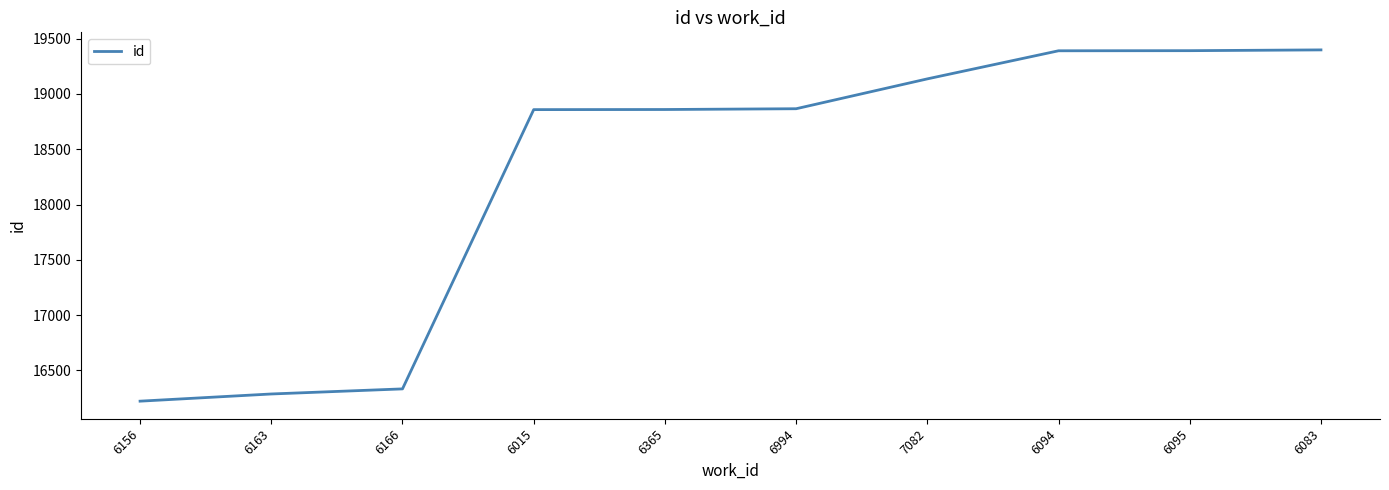

How many lines are shown in the chart?

1